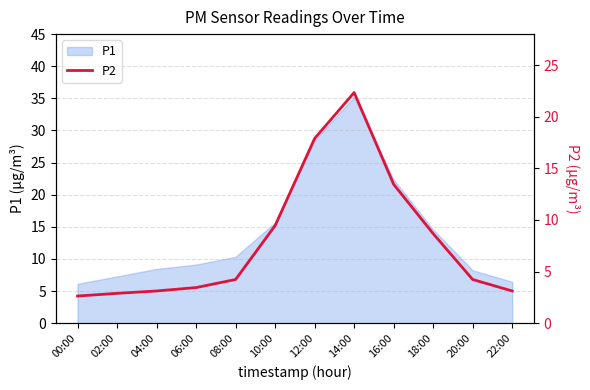

Which has a higher value, 06:00 or 18:00?

18:00